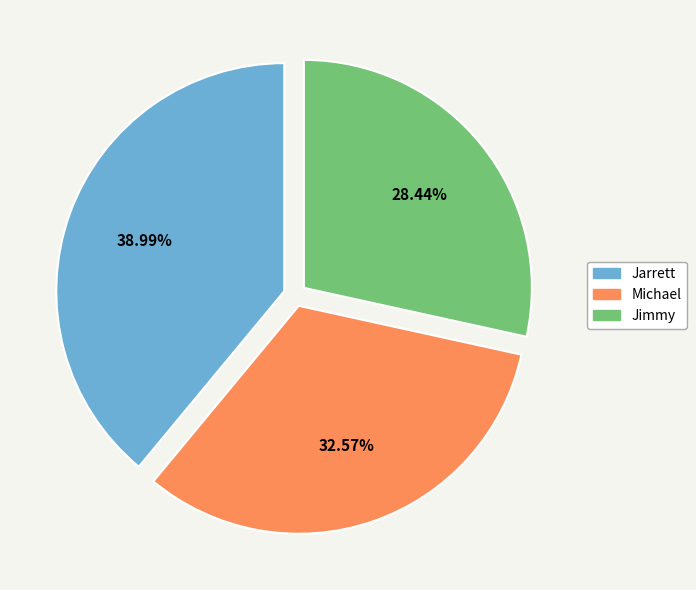

Is there any slice that represents more than half of the pie?

No